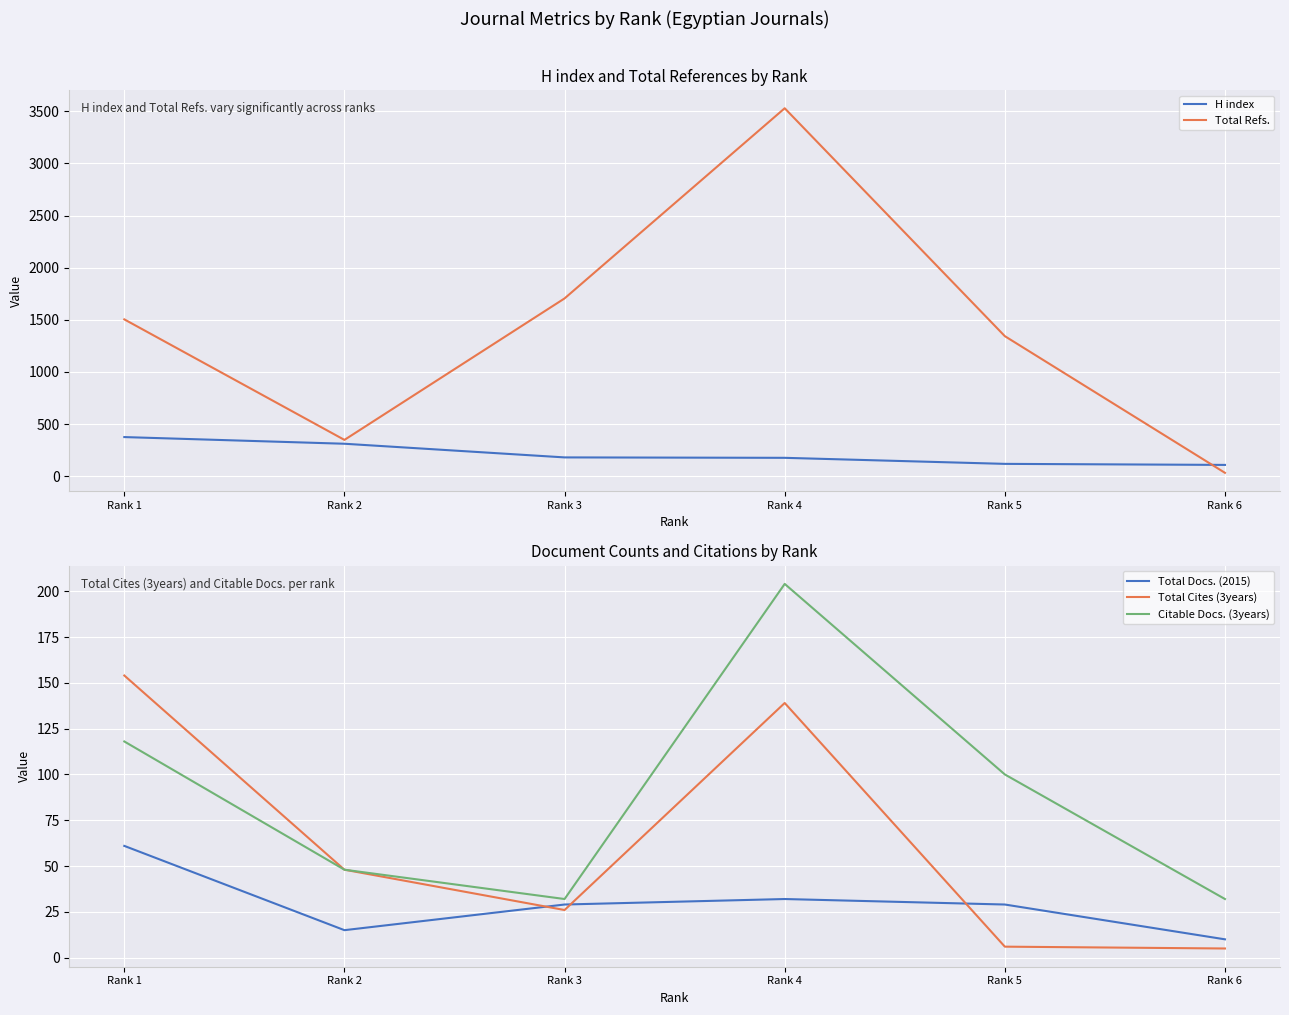

What is the total value across all series at Rank 5?

1596